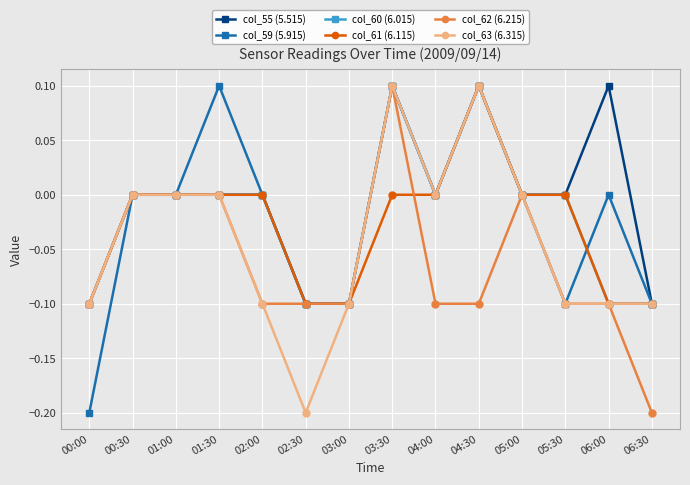

At which label does col_59 (5.915) reach its minimum?

00:00